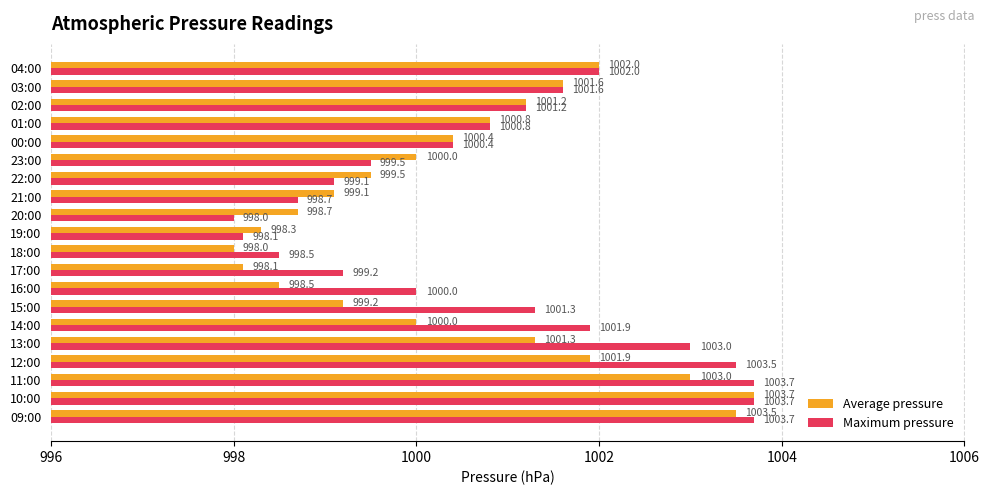

Which series has the largest total across all categories?

Maximum pressure